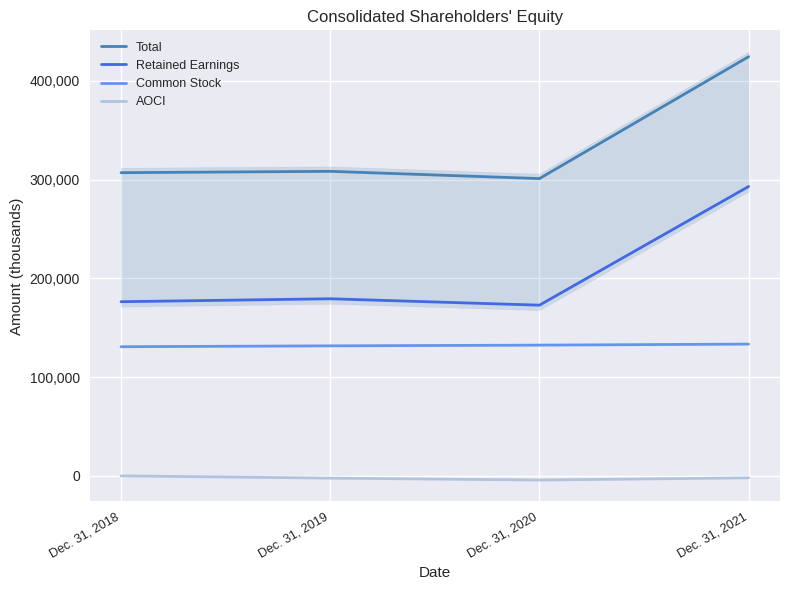

How many series are shown in this chart?

4